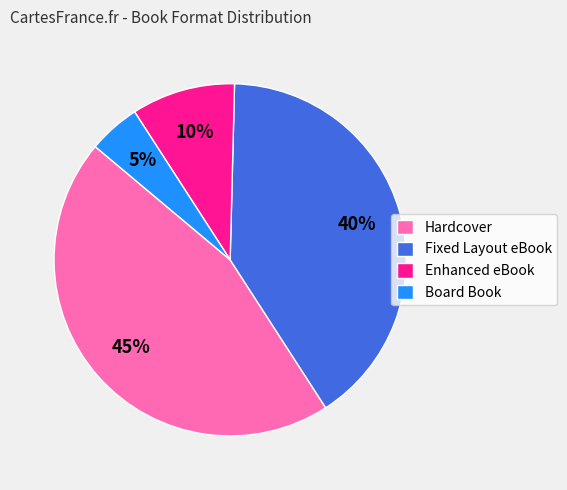

Combined, do Enhanced eBook and Hardcover account for over 50%?

Yes